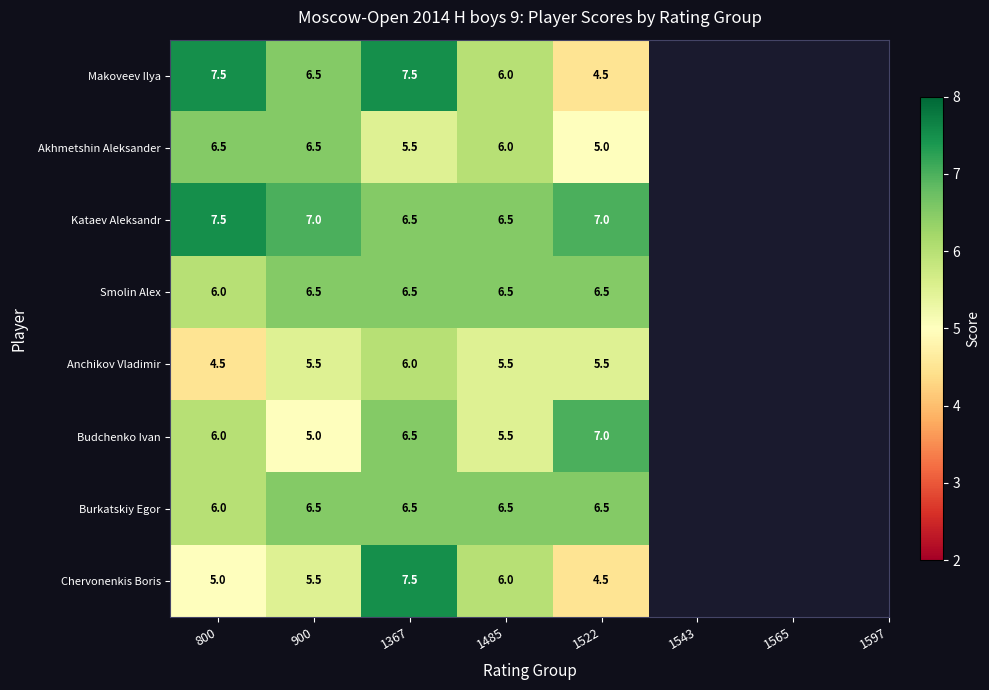

What is the total value across all series at 1522?

46.5